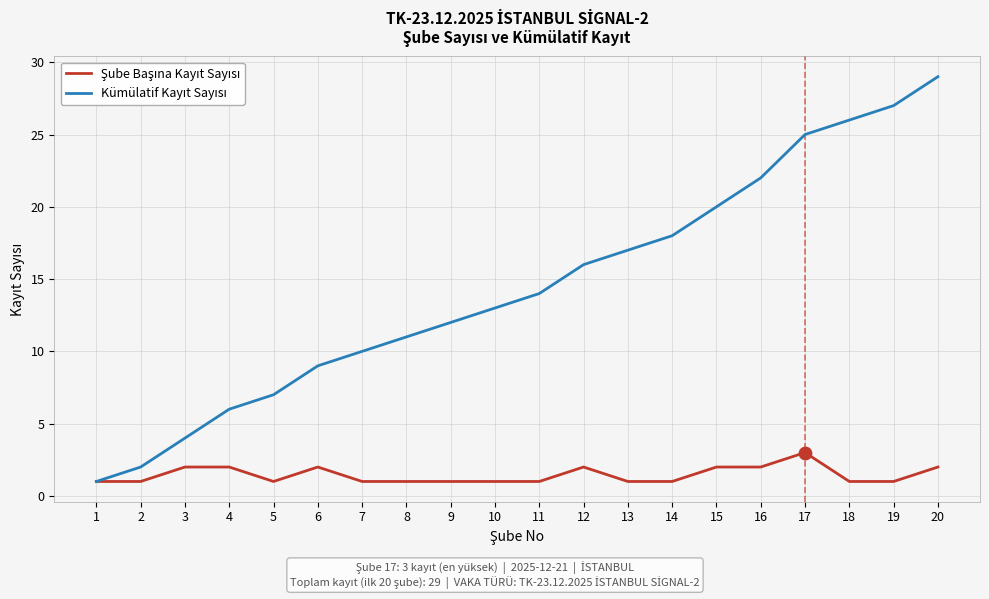

What is the total value across all series at 20?

31